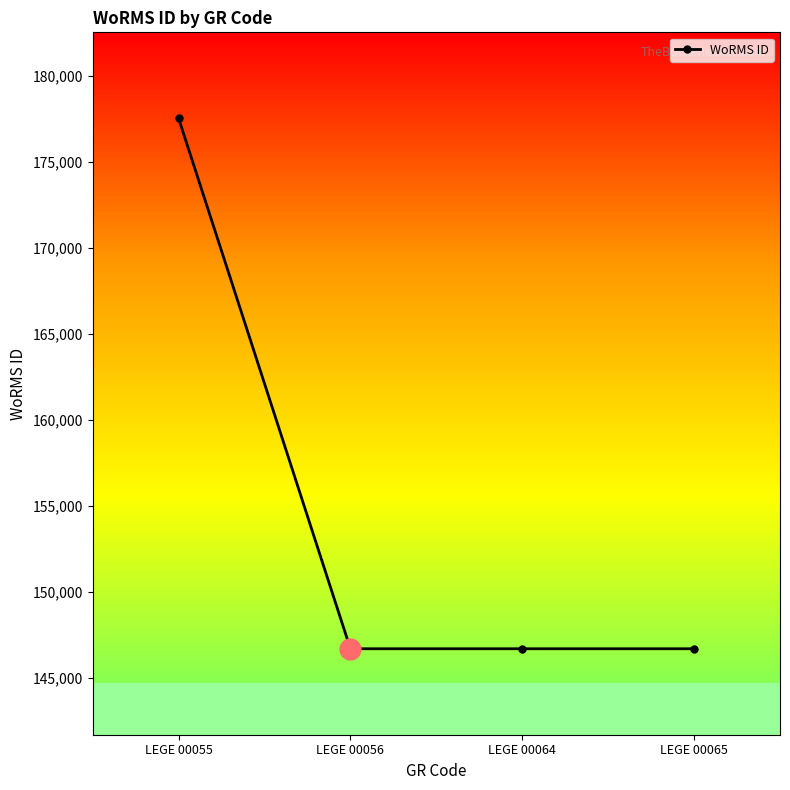

True or false: the data shows 42215 at LEGE 00056.

False